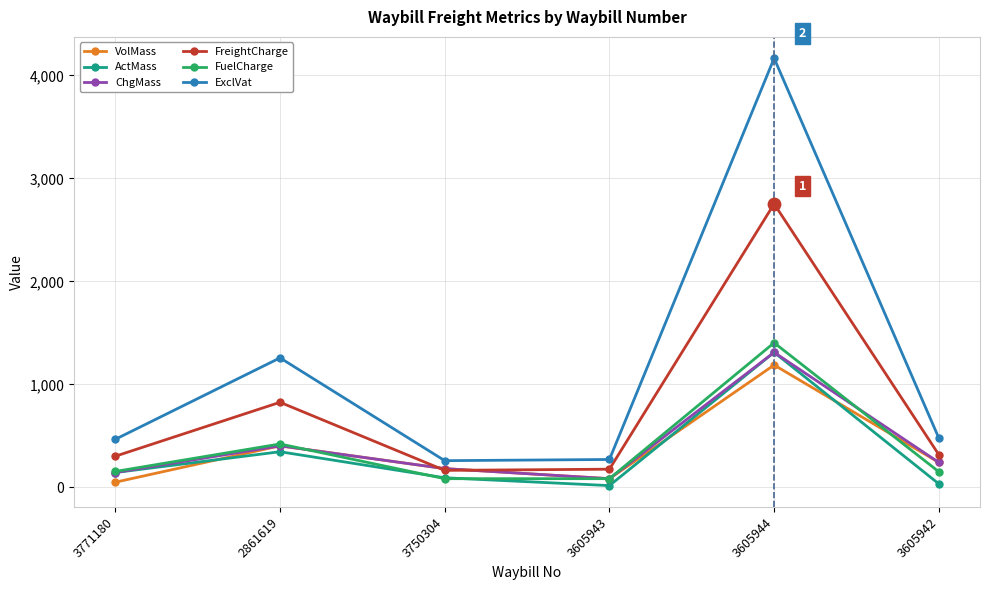

Between 2861619 and 3750304, which series saw the biggest shift?

ExclVat